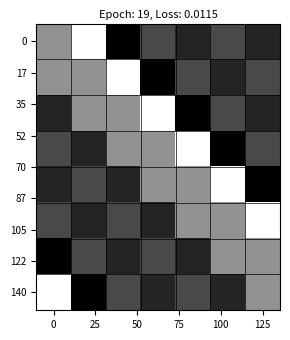

Count the number of categories in the chart.

7